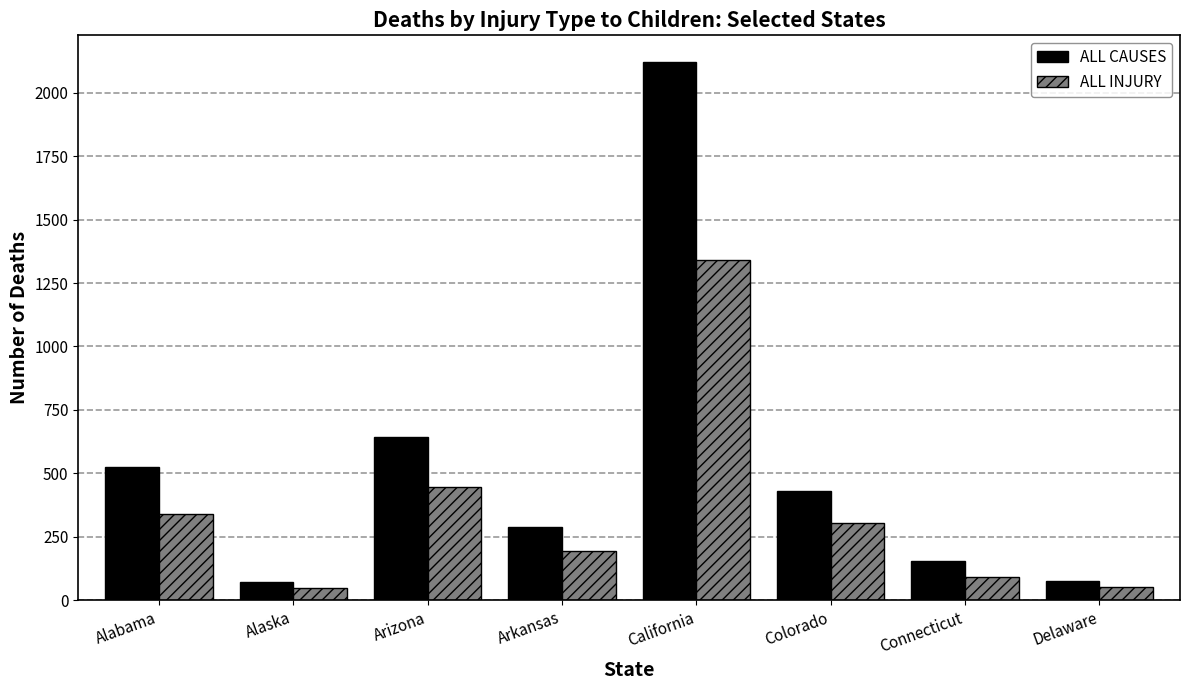

List the series in order of their peak value, lowest first.

ALL INJURY, ALL CAUSES